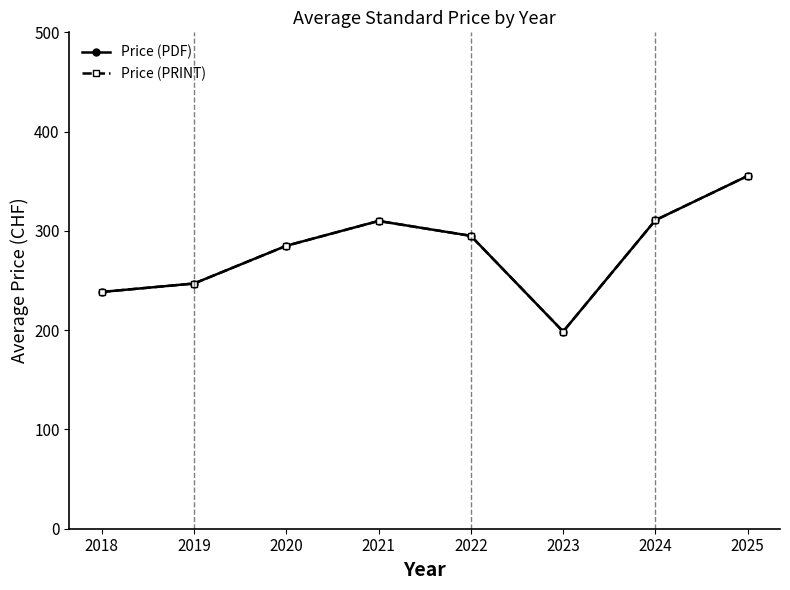

The value of Price (PDF) at 2025 is 536.7. True or false?

False